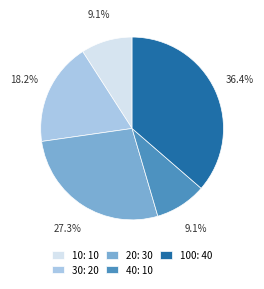

What percentage is NOT represented by 40: 10?

90.9%